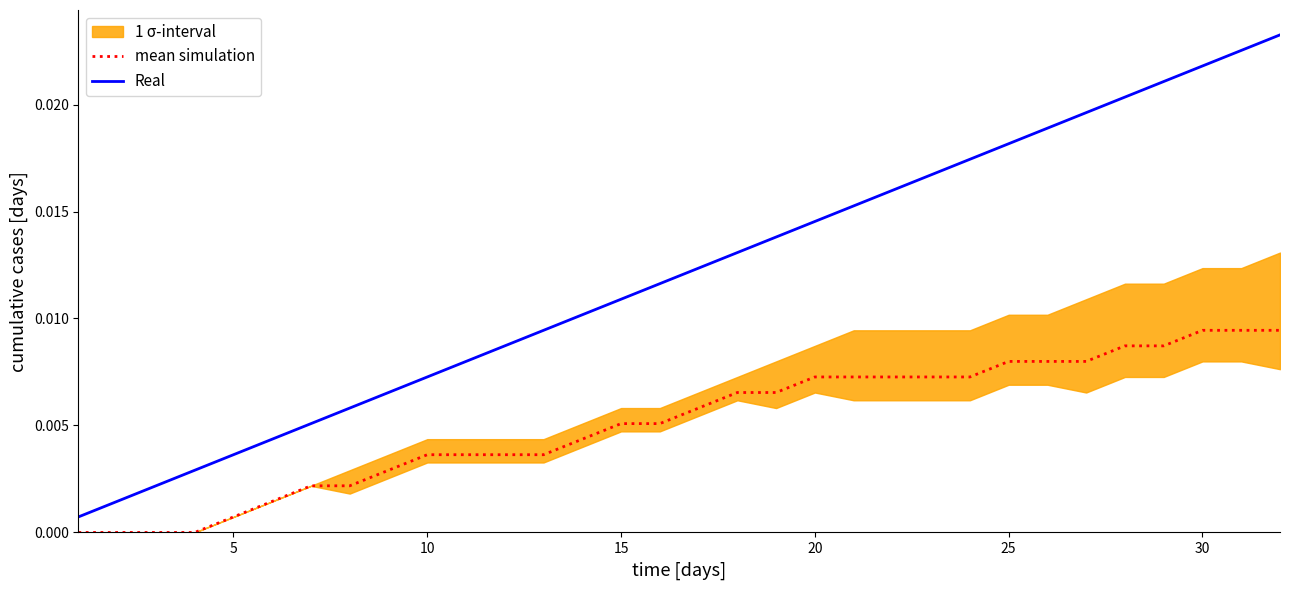

Which series has the widest spread of values?

Real